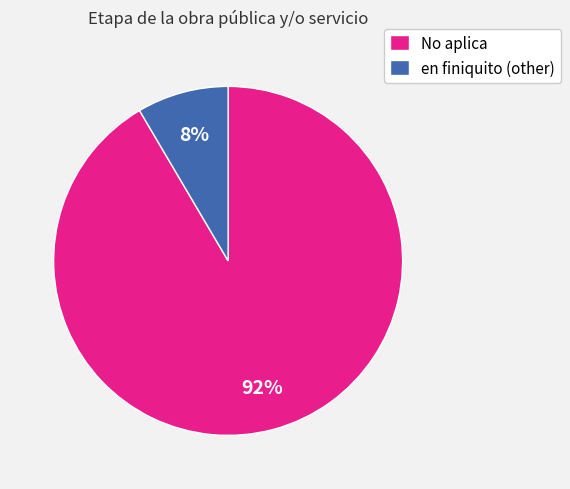

Does en finiquito (other) represent more than half of the total?

No